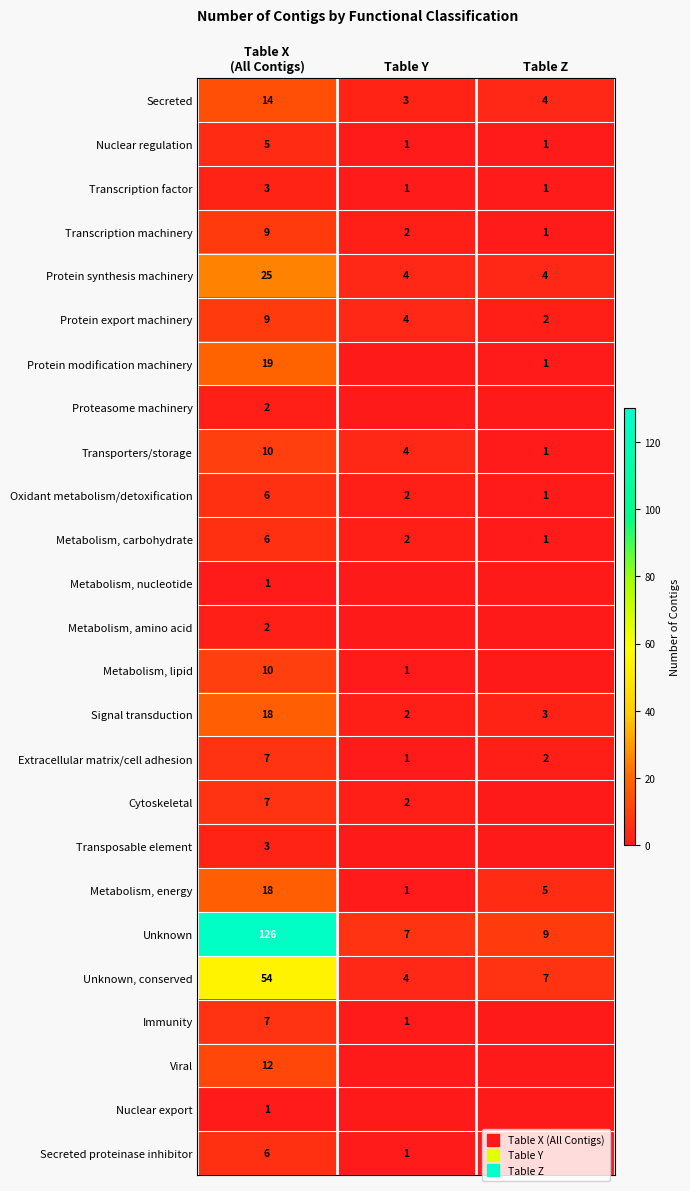

At which label does Unknown reach its minimum?

Table Y